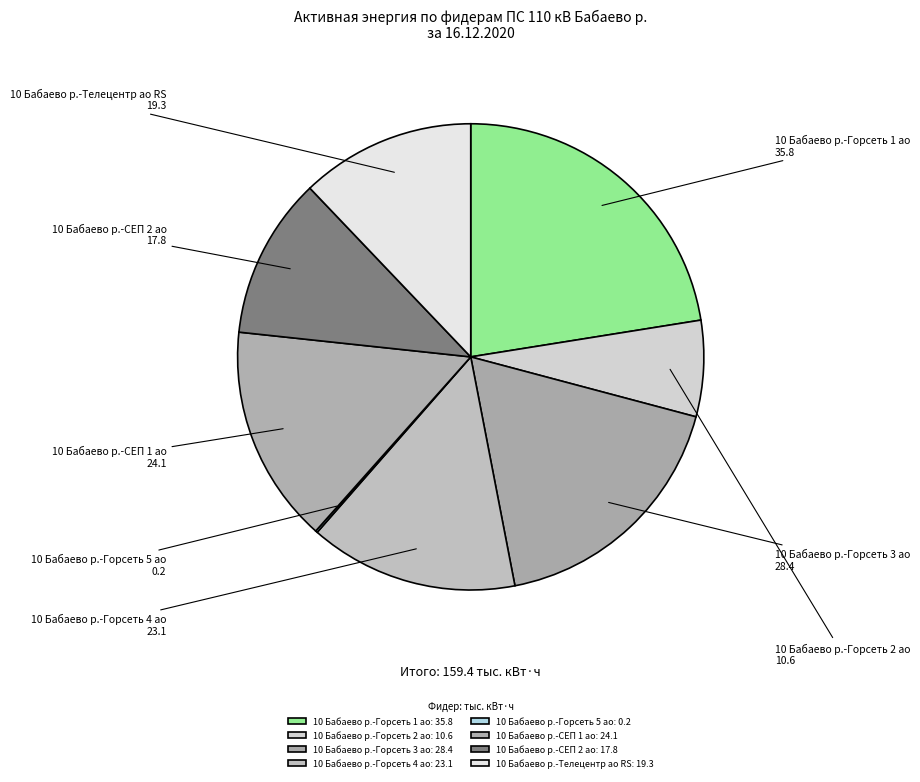

Is there a majority slice in this chart?

No